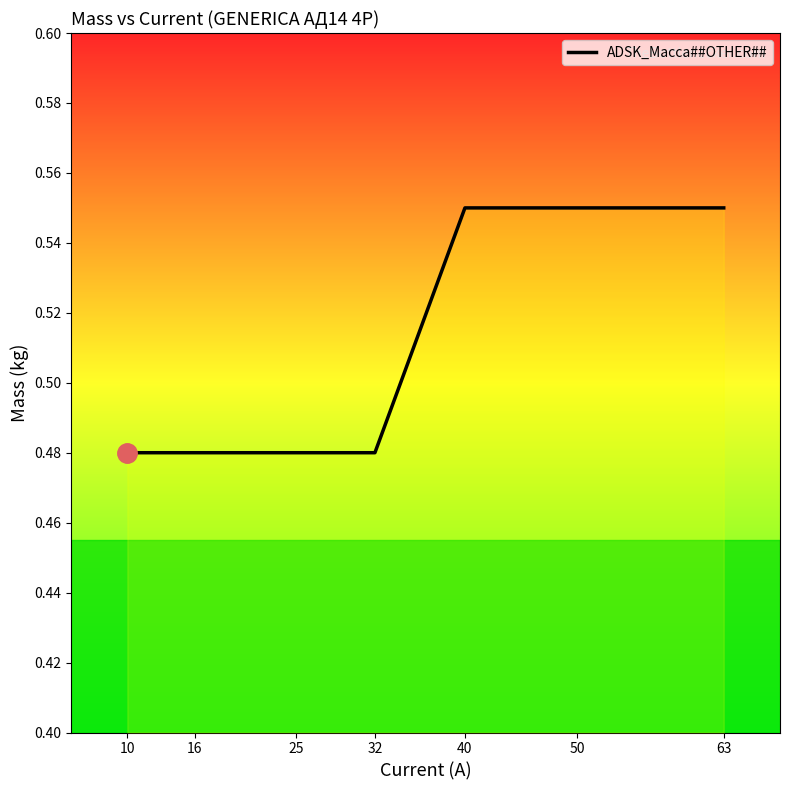

Is it true that the value at 10 is 0.3?

False